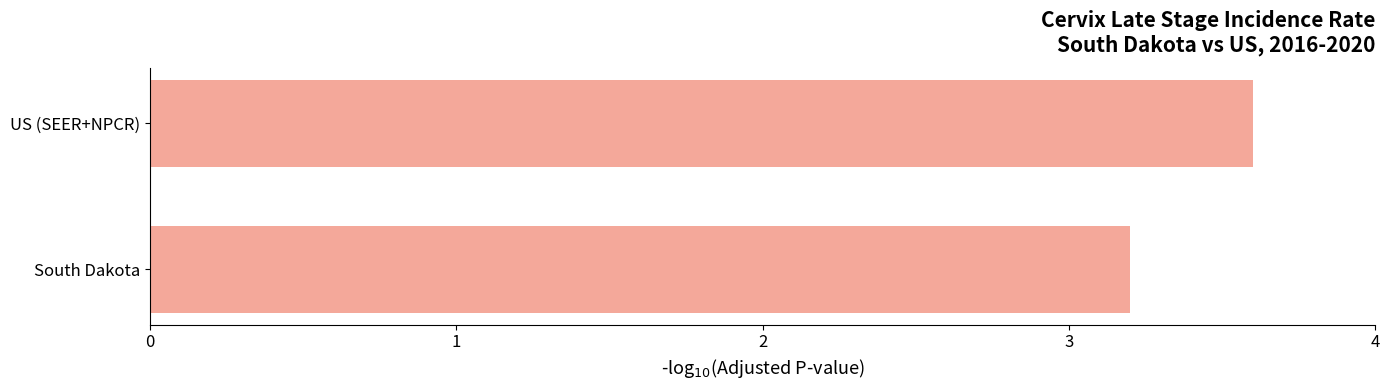

The value at US (SEER+NPCR) is 2.5. True or false?

False